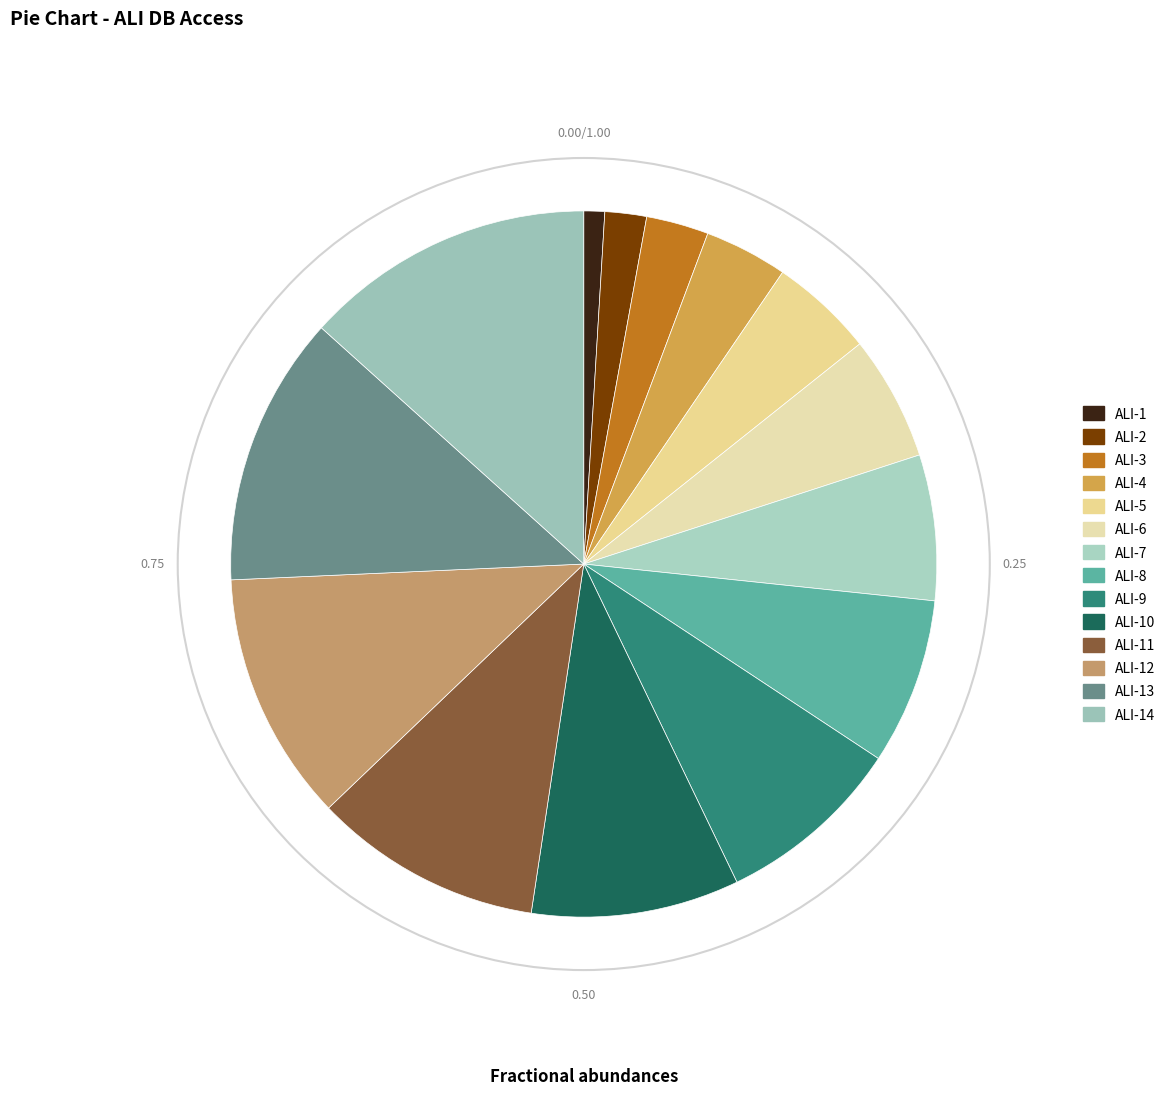

How much of the chart is everything except ALI-2?

98.1%